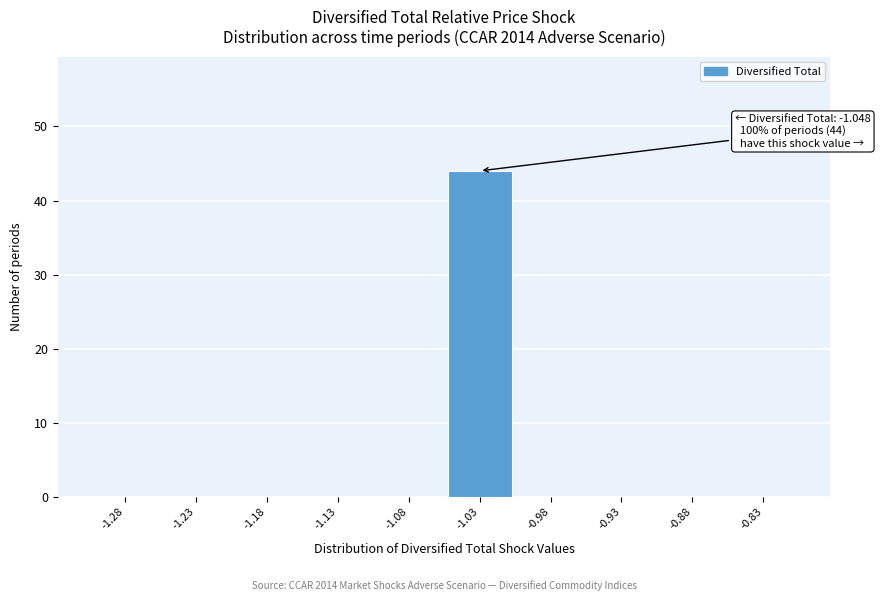

Which range on the x-axis has the tallest bar?

-1.05 to -1.00